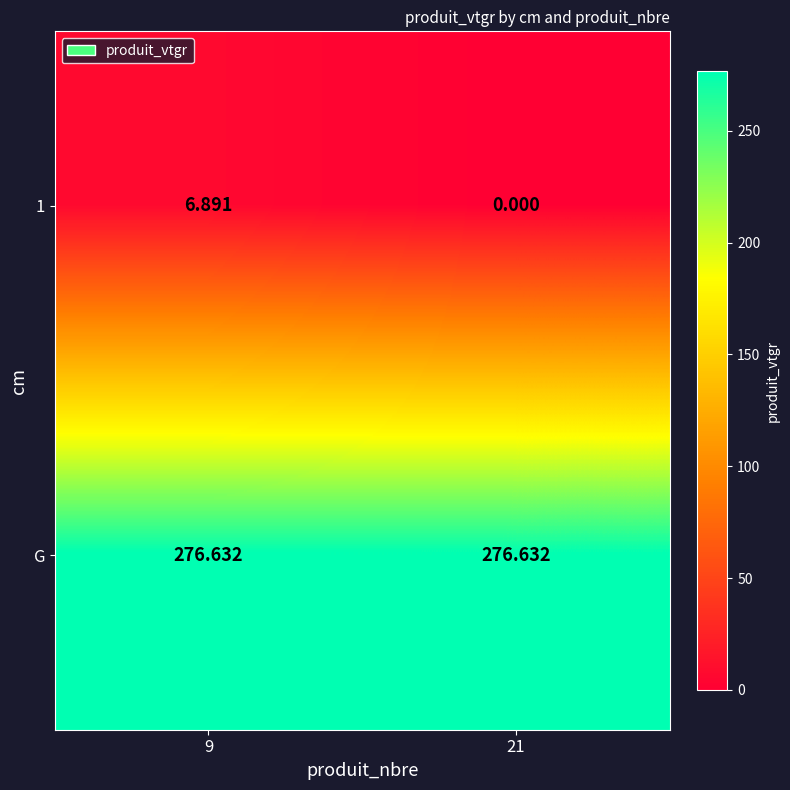

Is the value of G at 21 greater than the value of 1 at 21?

Yes